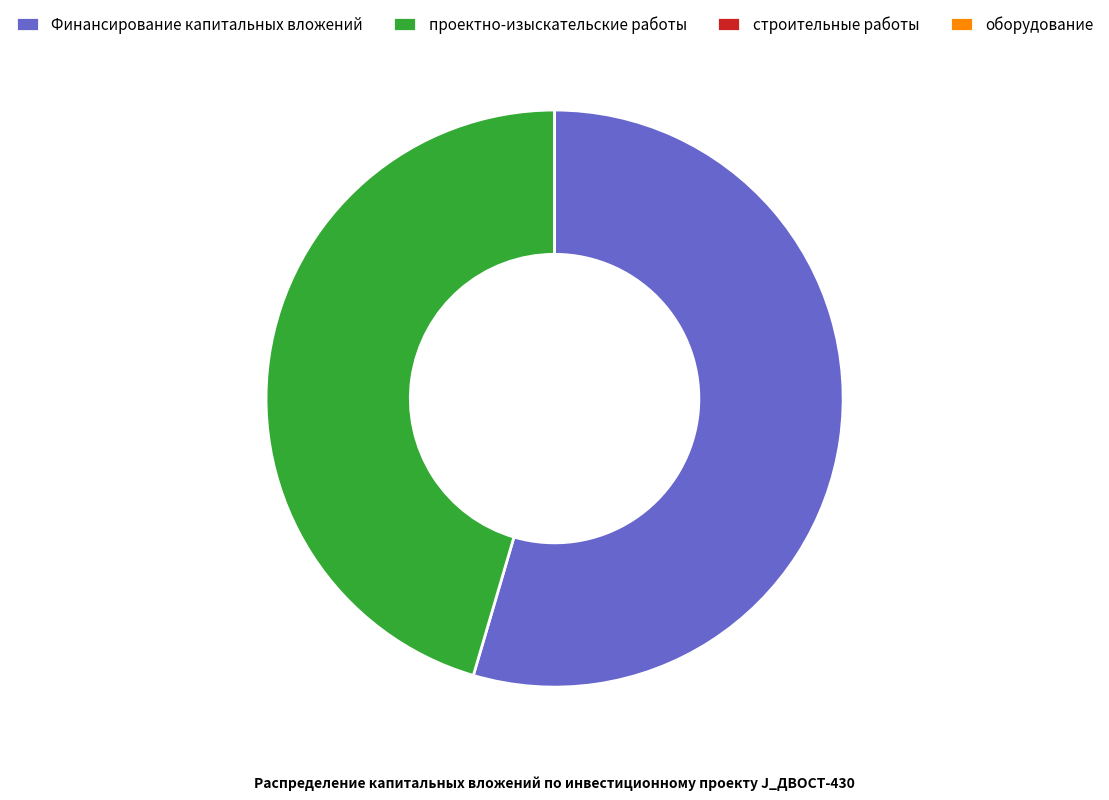

True or false: проектно-изыскательские работы accounts for 59% of the total.

False